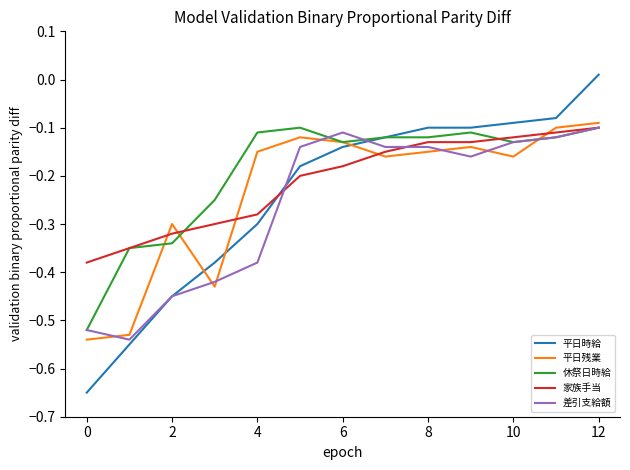

List the series in order of their overall mean, lowest first.

差引支給額, 平日時給, 平日残業, 家族手当, 休祭日時給